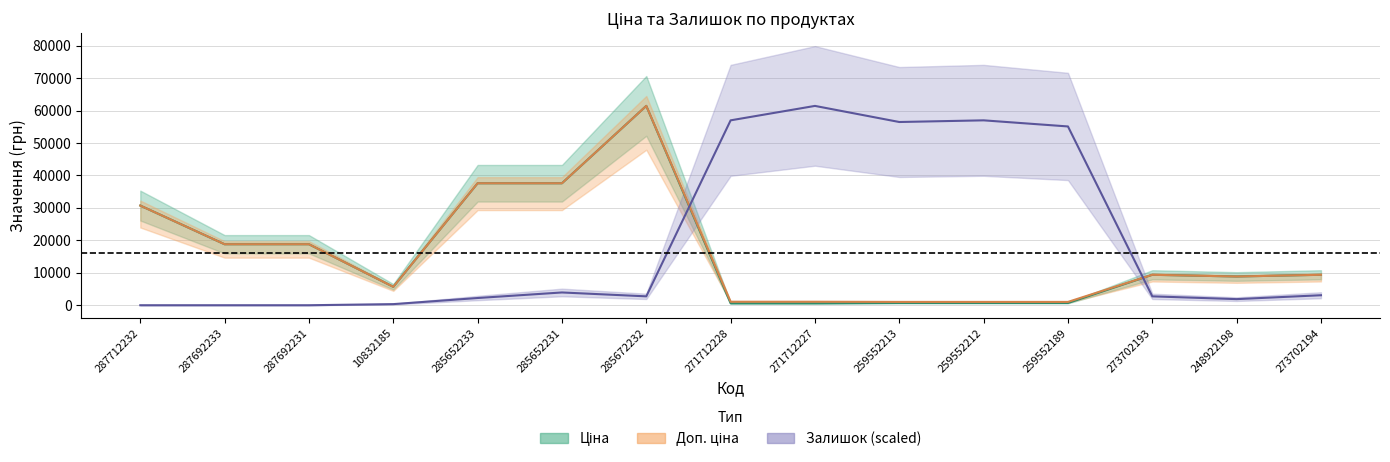

Is the value of Доп. ціна at 273702193 greater than the value of Залишок at 285652233?

Yes